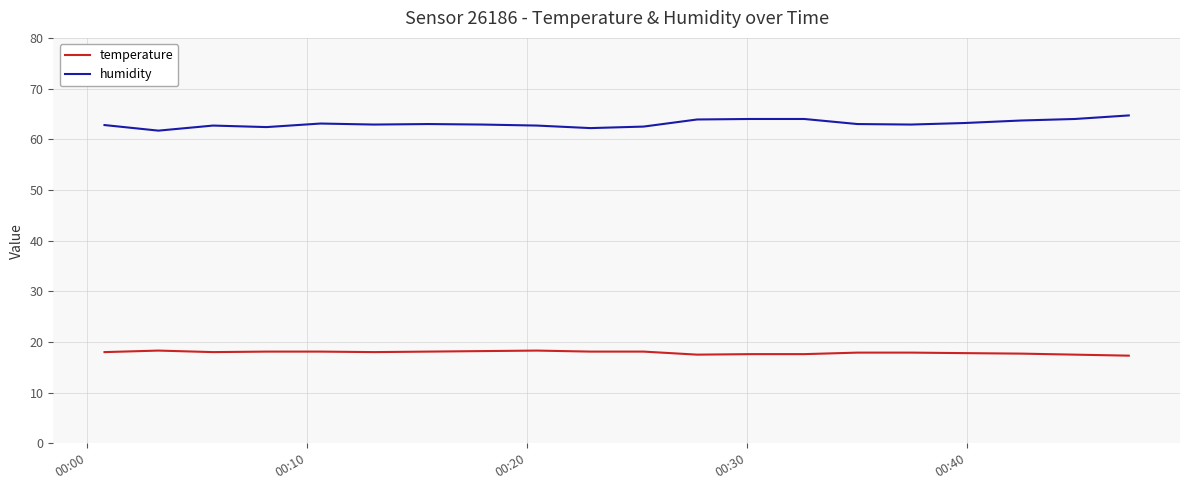

List the series in order of their overall mean, lowest first.

temperature, humidity